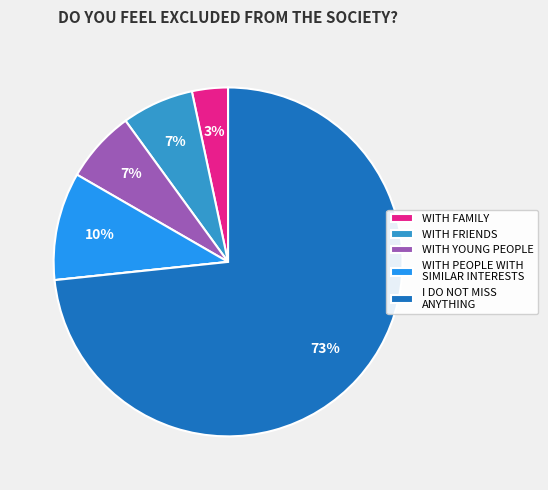

To the nearest percent, what is the average slice percentage?

17%